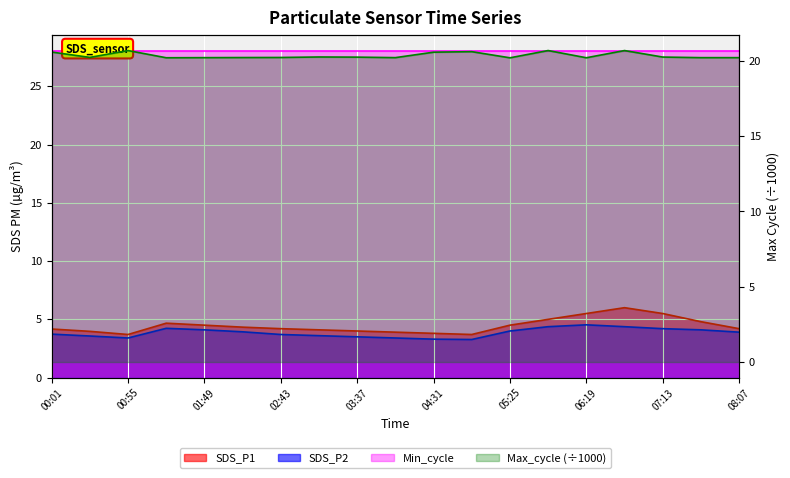

What is the difference between the Max_cycle_scaled values at 05:25 and 00:55?

0.5